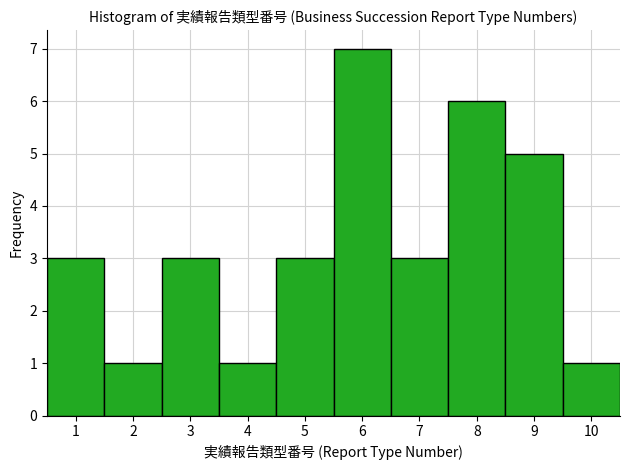

What is the height of the bar covering 4.5 to 5.5 on the x-axis? The values are not printed on the chart, so give them approximately, as read against the axis.

3